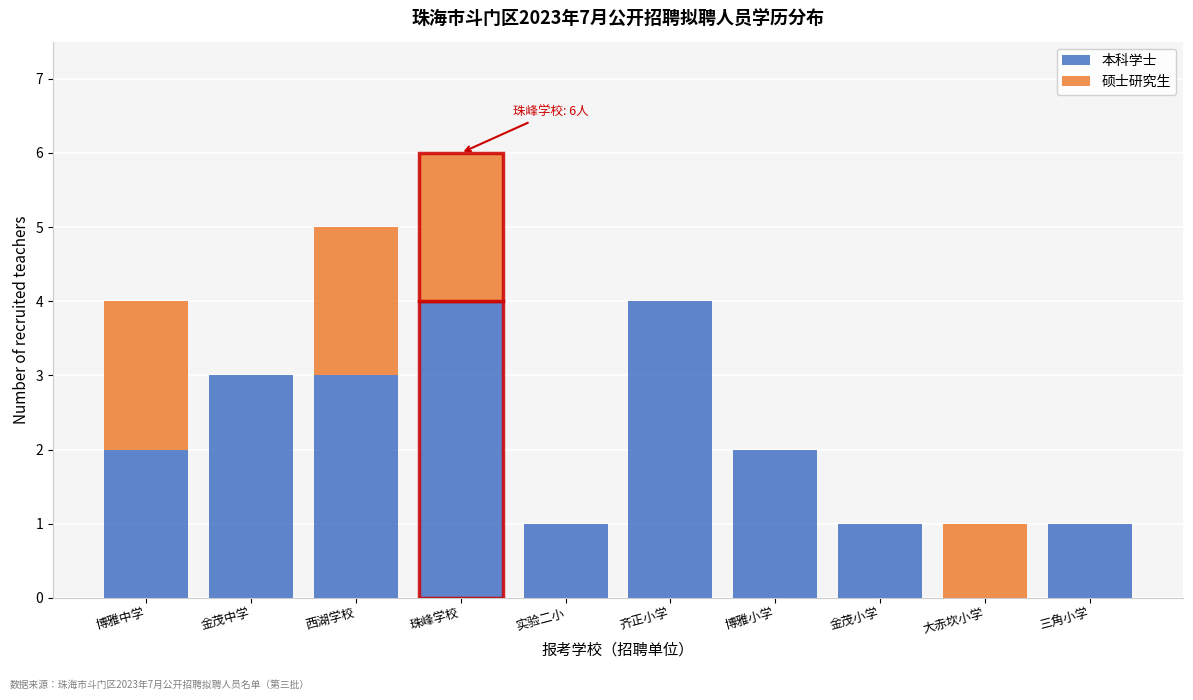

Reading right to left, what are the values for 本科学士?

三角小学=1	大赤坎小学=0	金茂小学=1	博雅小学=2	齐正小学=4	实验二小=1	珠峰学校=4	西湖学校=3	金茂中学=3	博雅中学=2